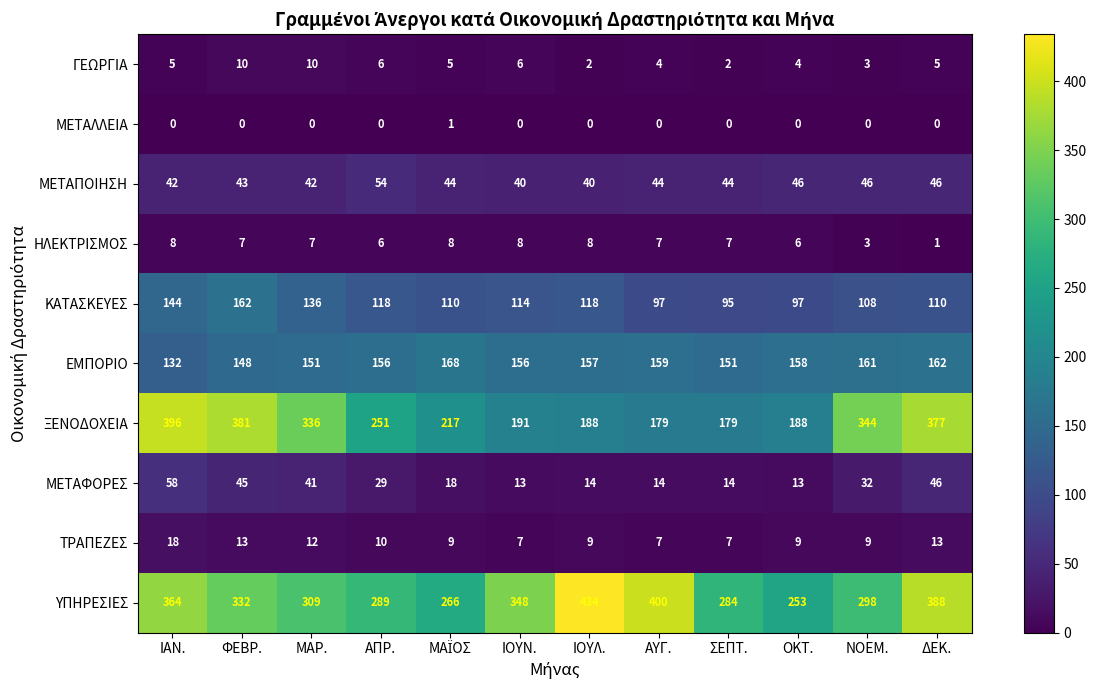

Which category has the highest value across all series?

ΙΟΥΛ.